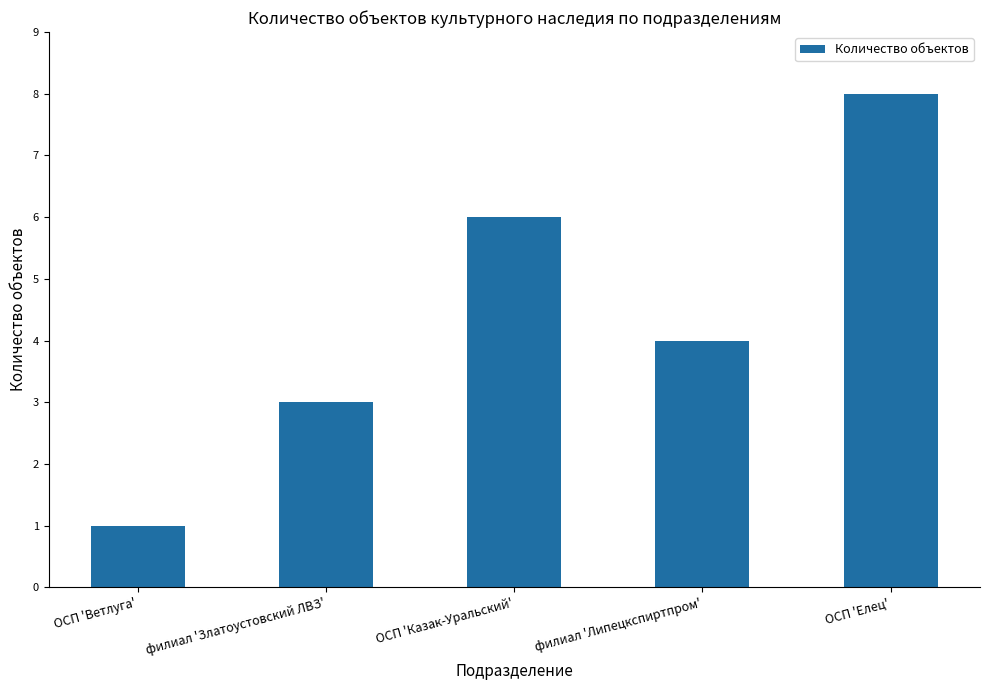

Which has a higher value, ОСП 'Ветлуга' or ОСП 'Елец'?

ОСП 'Елец'